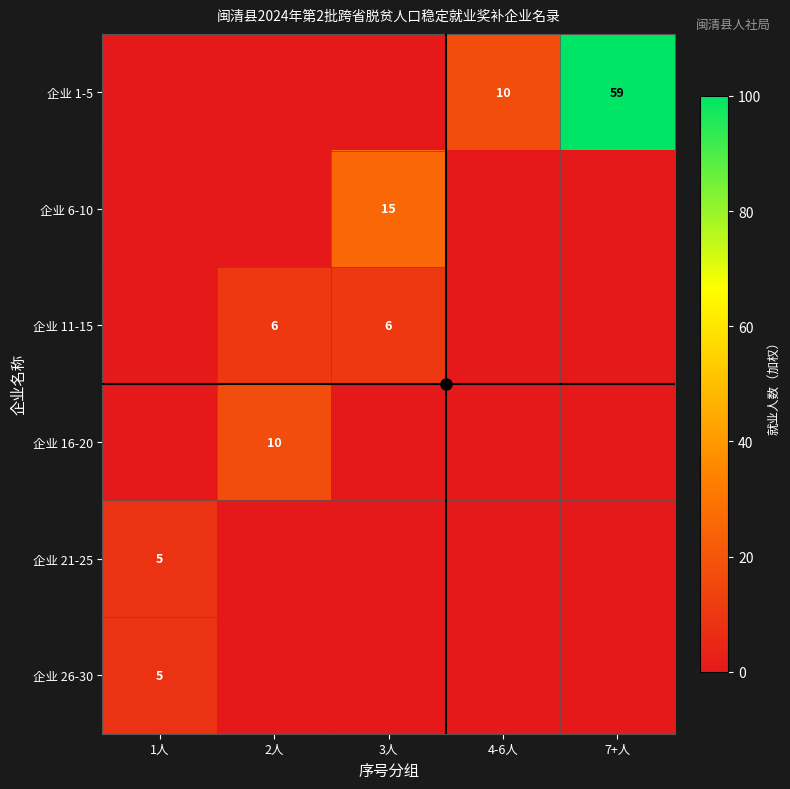

The 企业 11-15 series shows 4 at 2人. True or false?

False